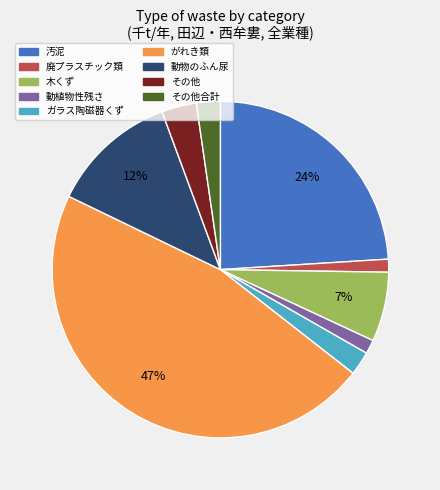

To the nearest percent, what percentage of the pie is がれき類?

47%